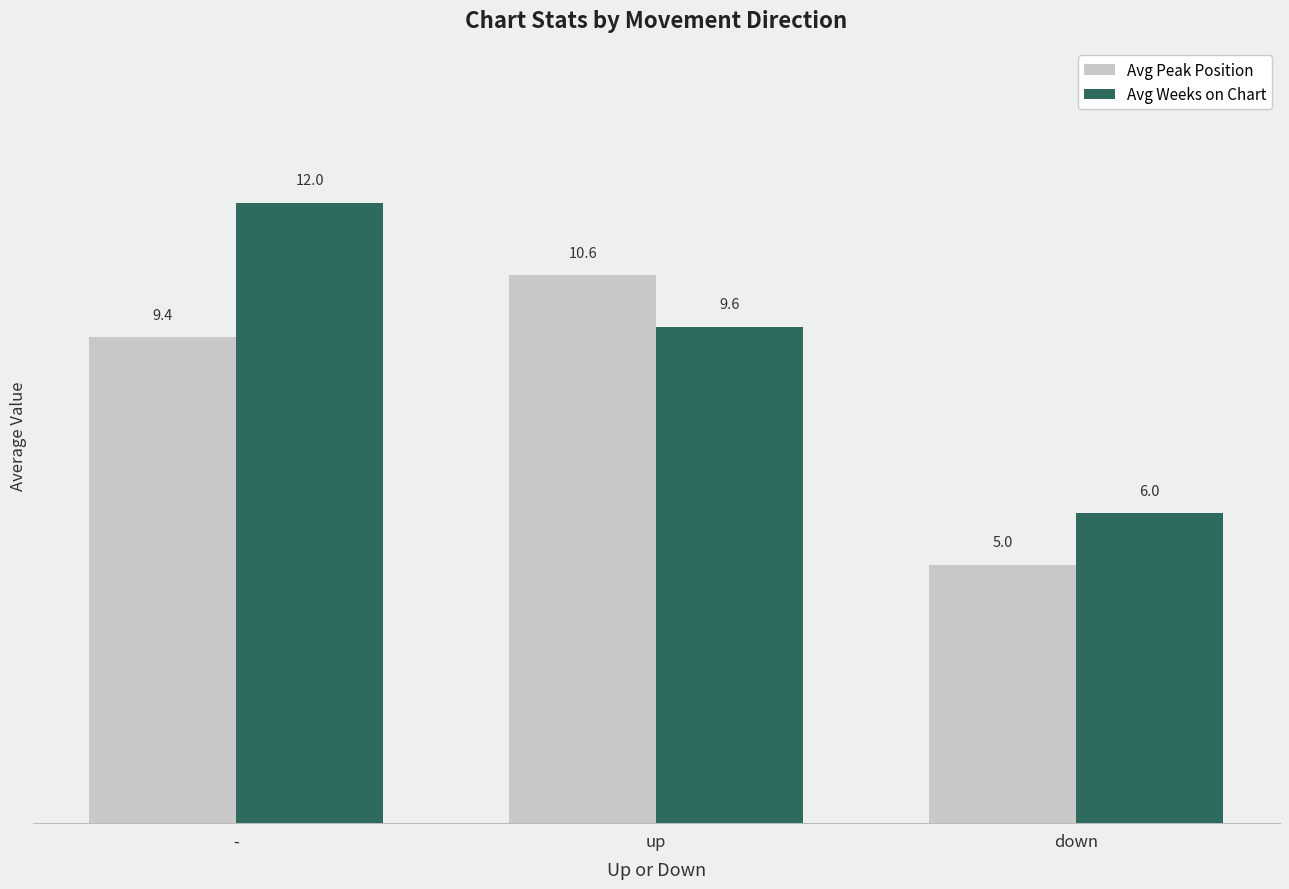

Which category has the lowest value in the Avg Peak Position series?

down